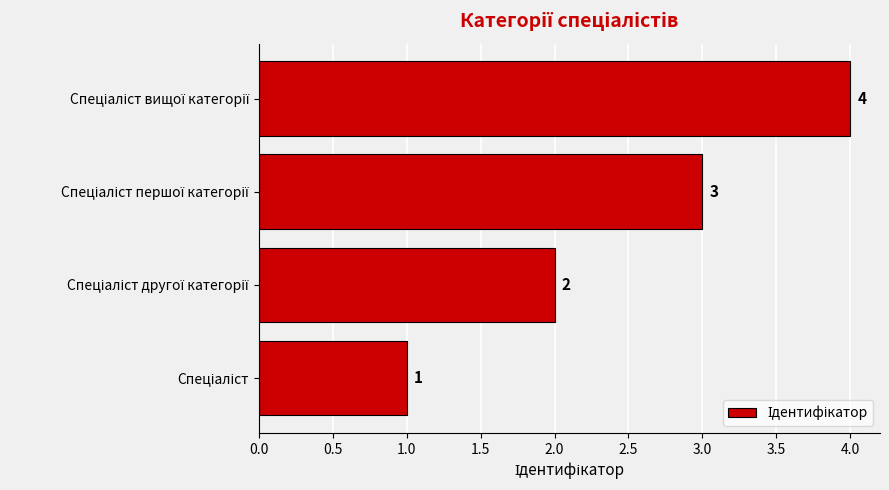

What is the greatest value displayed?

4